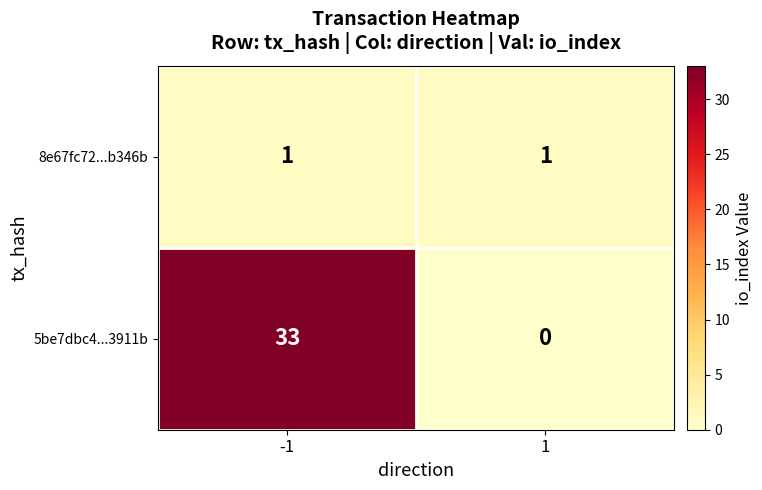

What is the total value across all series at -1?

34